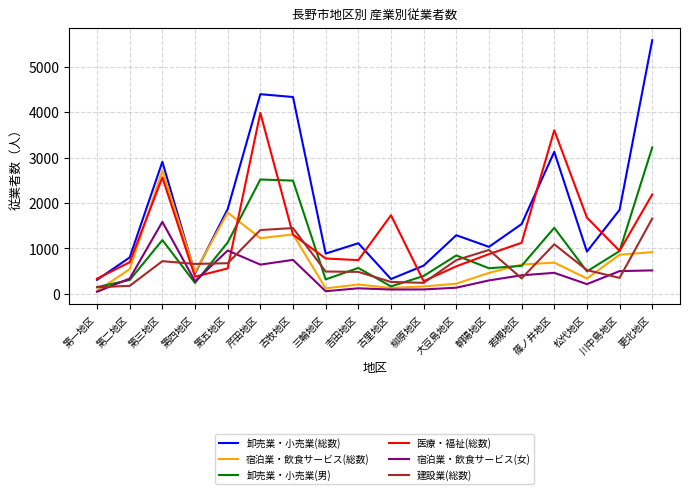

What is the difference between the second highest and second lowest values in the 卸売業・小売業(総数) series?

4067